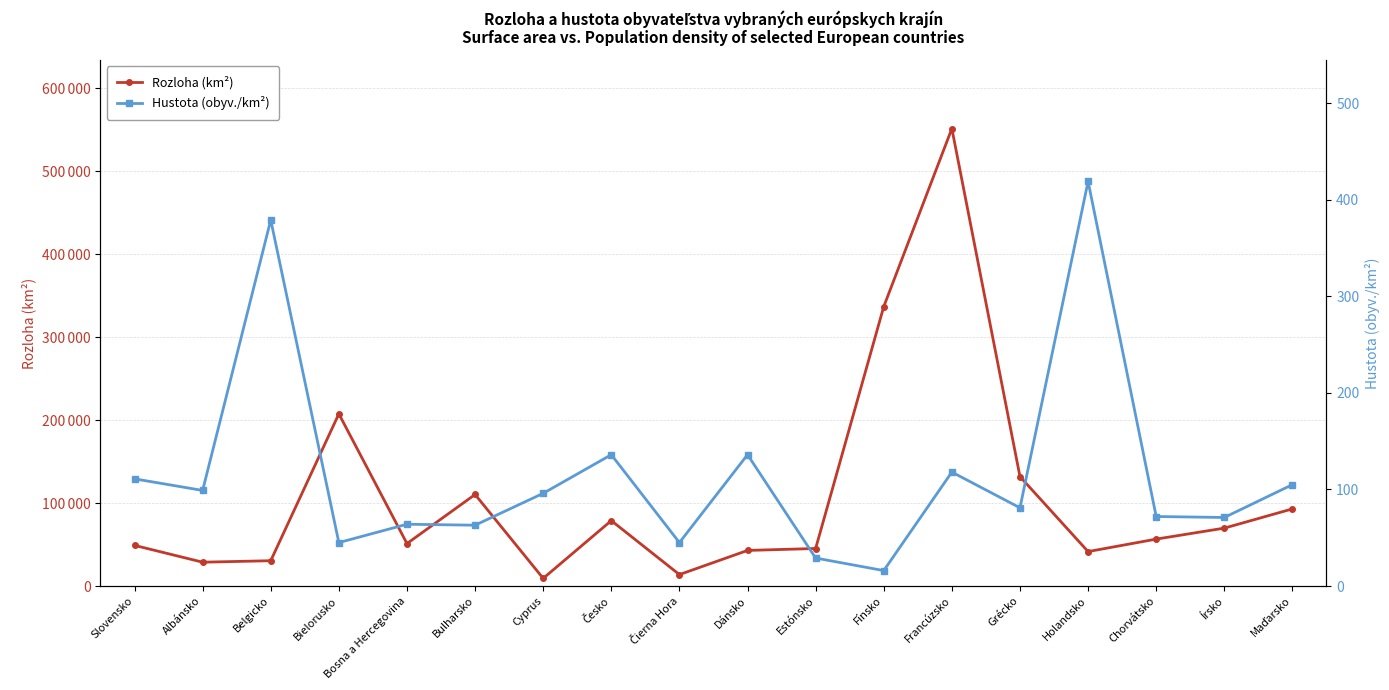

Between Estónsko and Česko, which is larger?

Česko